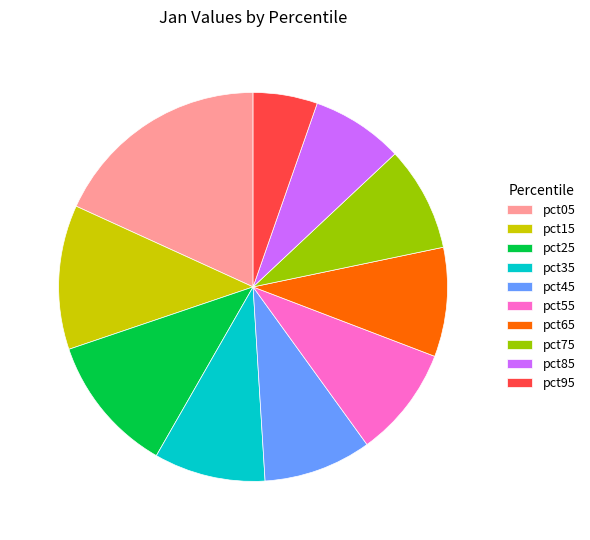

Which slice is the largest?

pct05